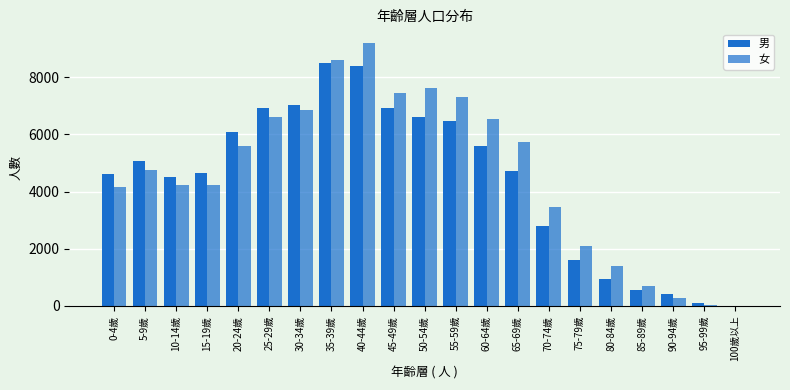

What is the sum of all 女 values?

96924